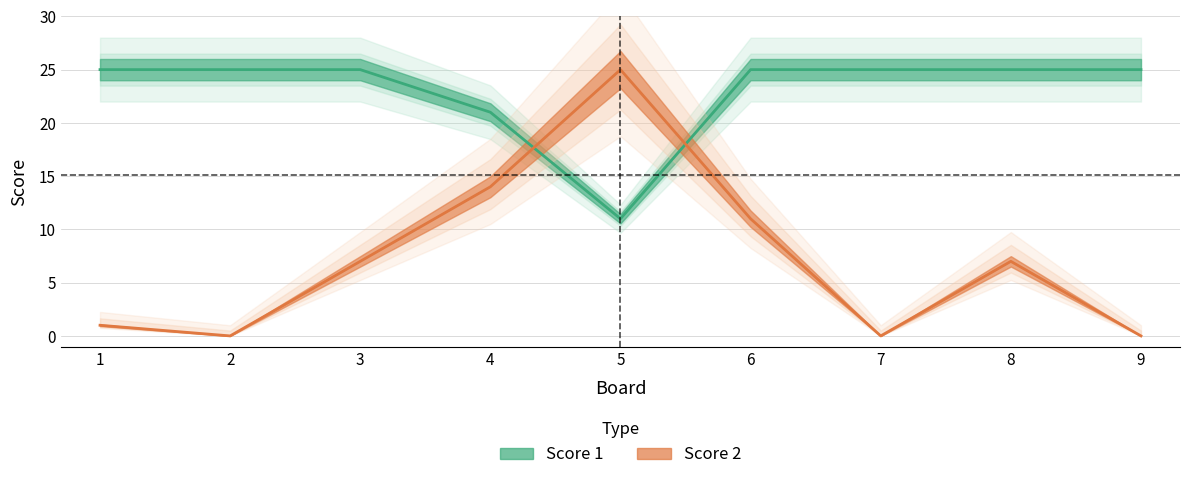

Which has a higher value, 9 or 2?

9